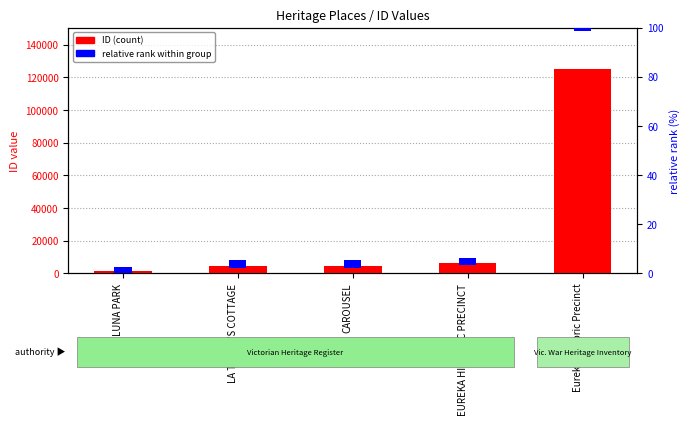

List the series in order of their peak value, lowest first.

relative rank within group, ID (count)